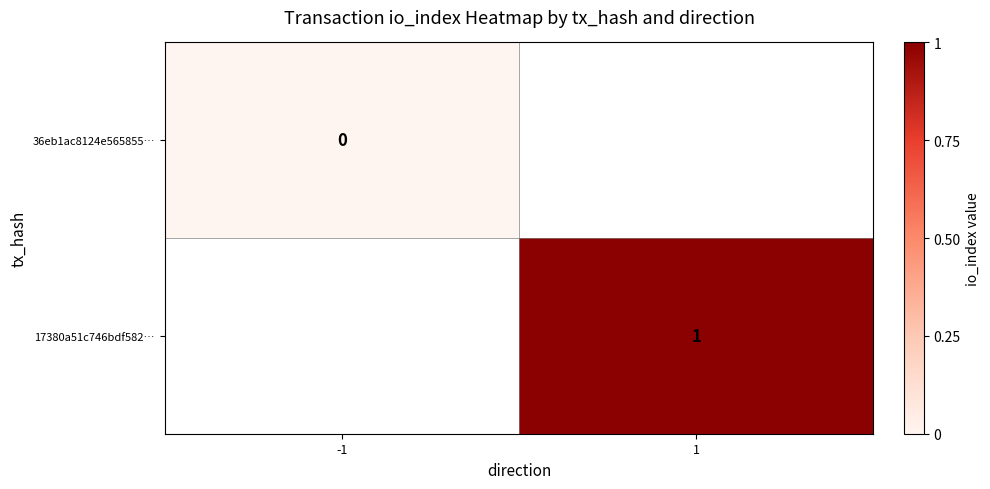

Which series has the largest range (max minus min)?

36eb1ac8124e565855…